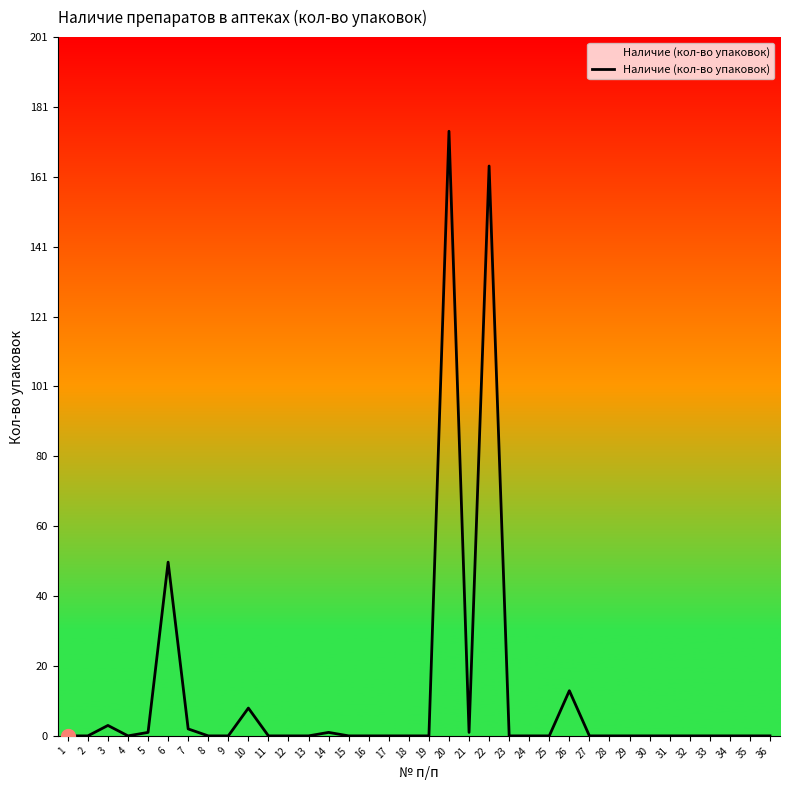

The chart shows a value of 0 at 4. True or false?

True